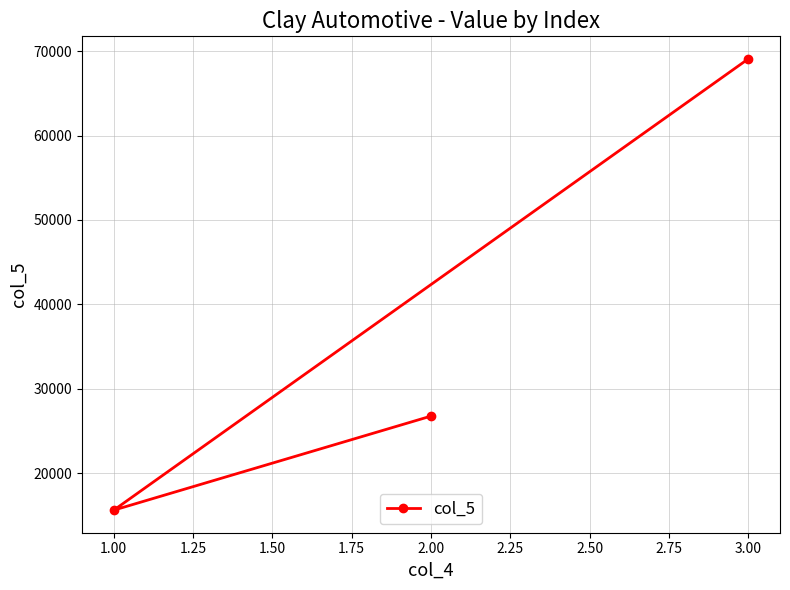

What is the change in value from 1.00 to 3.00?

+53489.2